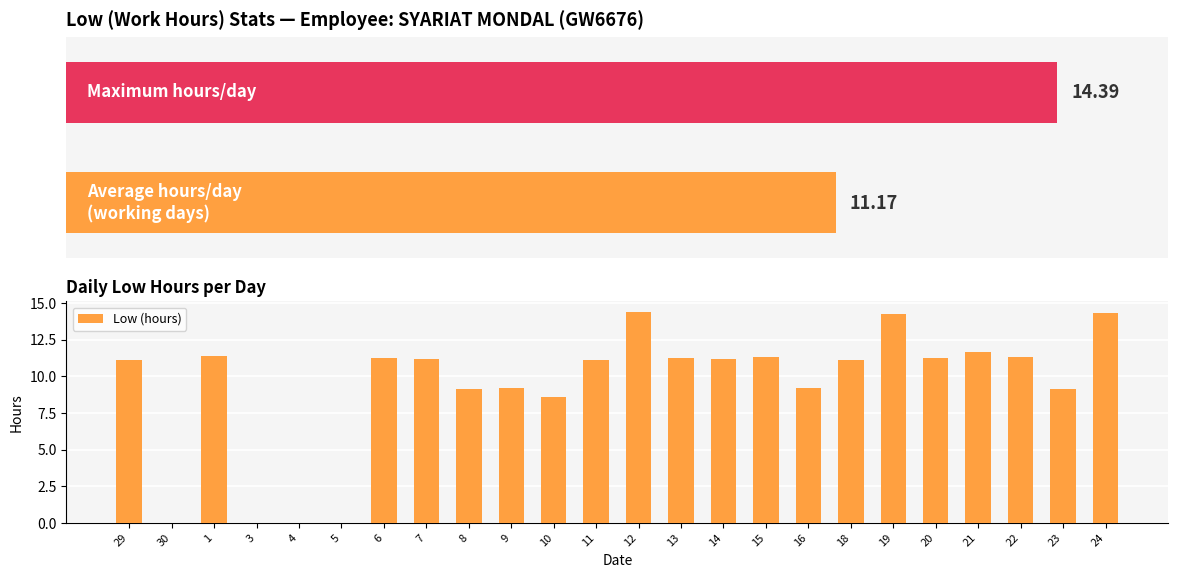

Reading left to right, list all the values displayed in this chart.

11.1	0.0	11.4	0.0	0.0	0.0	11.2	11.2	9.2	9.2	8.6	11.1	14.4	11.2	11.2	11.3	9.2	11.1	14.2	11.2	11.6	11.3	9.1	14.3